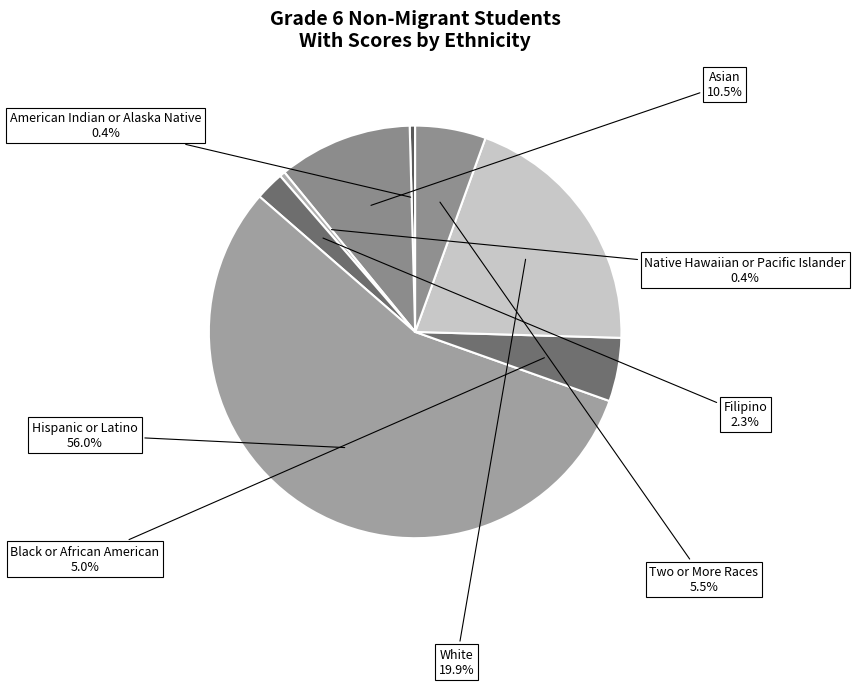

Which slice represents more than half of the pie?

Hispanic or Latino